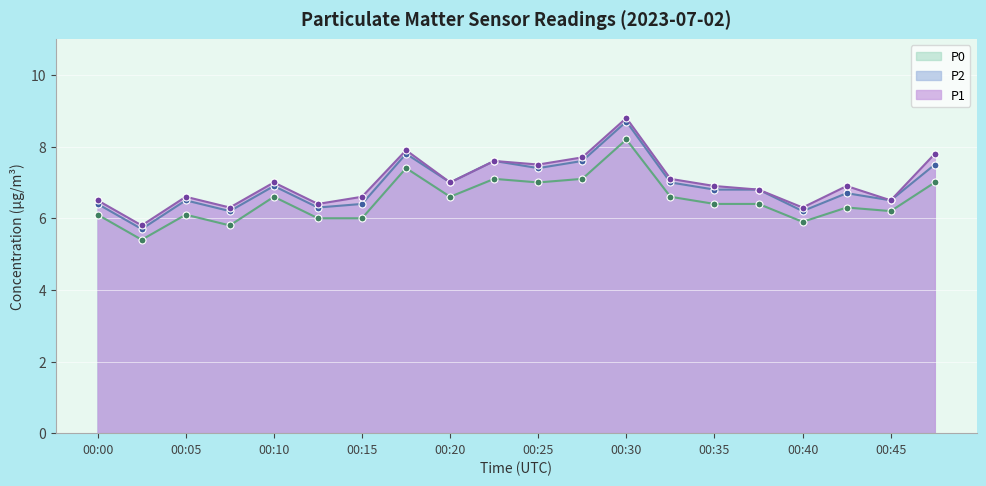

Which category has the lowest value in the P1 series?

00:02